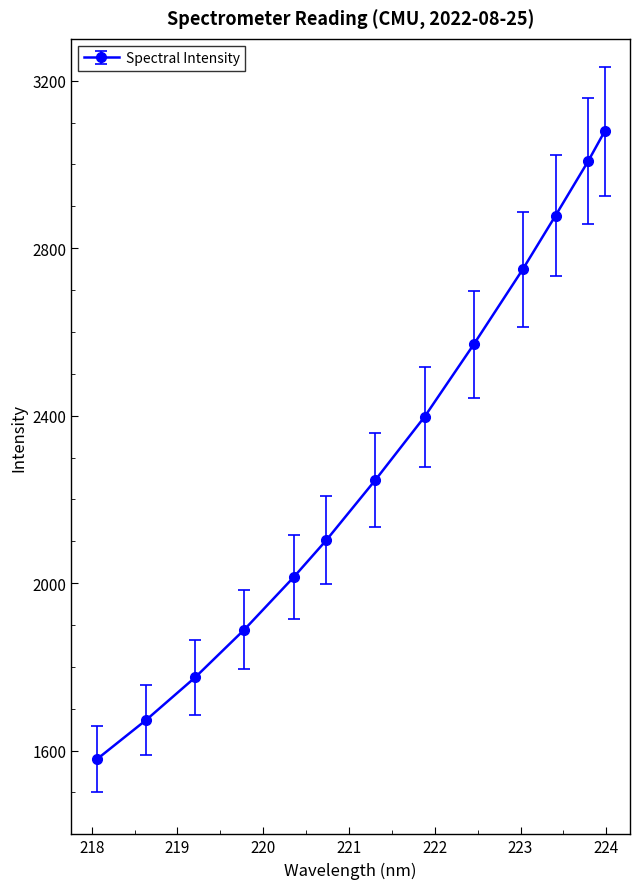

How many series are shown in this chart?

1